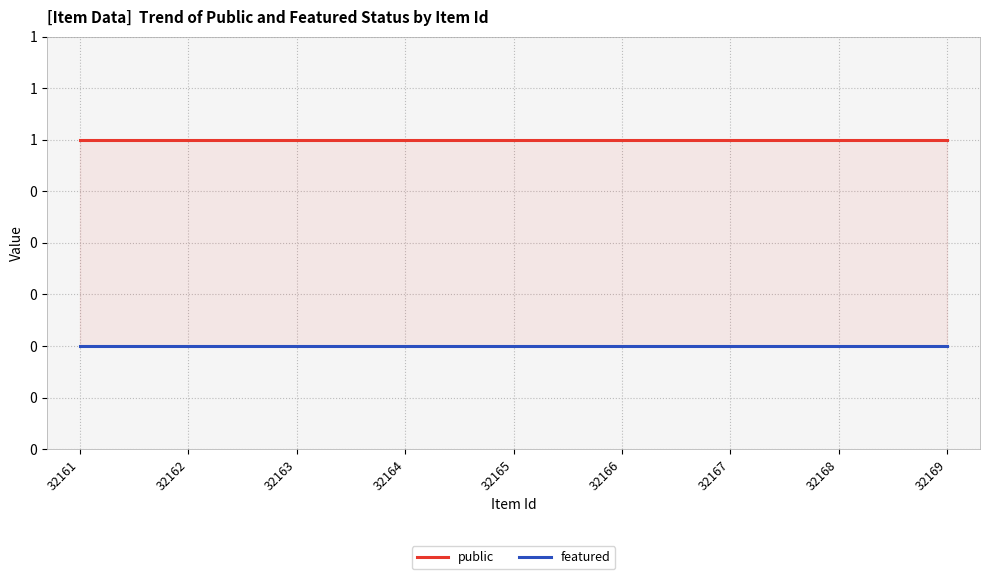

True or false: Featured and Public cross at least once.

False